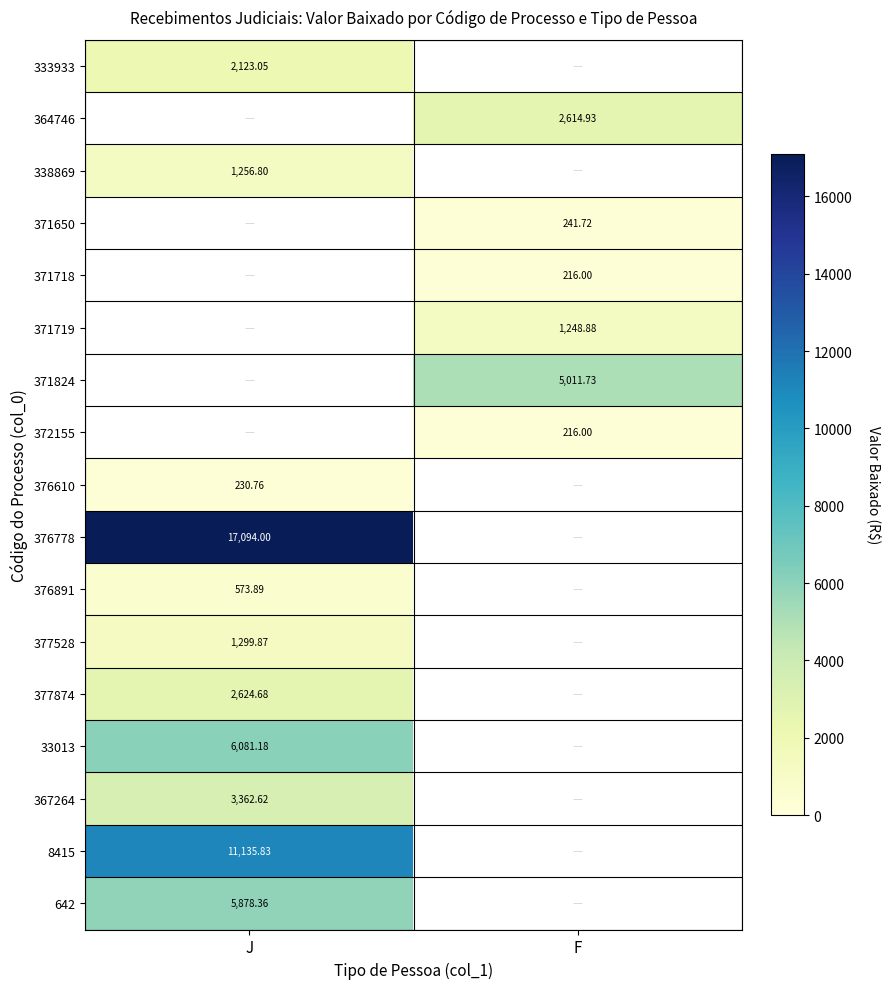

Is the value of 333933 at J greater than the value of 338869 at J?

Yes